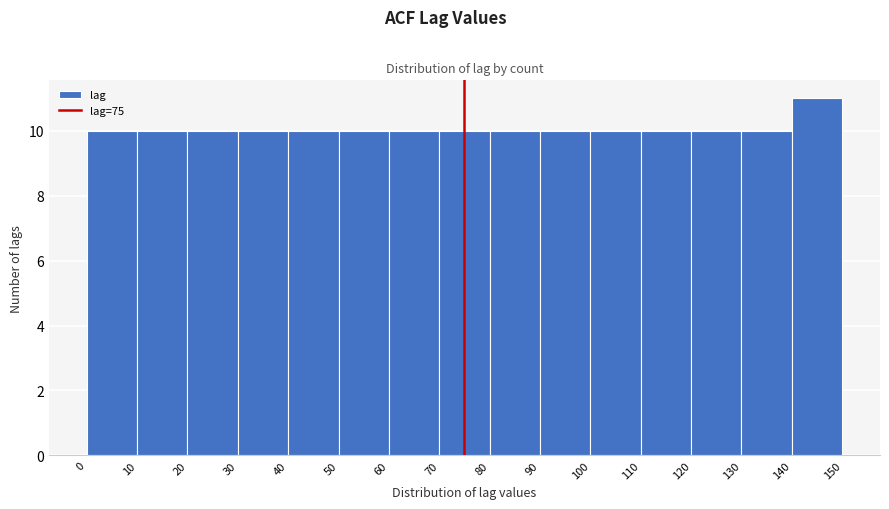

Reading left to right, list every bar in this chart as the range it spans on the x-axis followed by its height. The values are not printed on the chart, so give them approximately, as read against the axis.

0 to 10: 10
10 to 20: 10
20 to 30: 10
30 to 40: 10
40 to 50: 10
50 to 60: 10
60 to 70: 10
70 to 80: 10
80 to 90: 10
90 to 100: 10
100 to 110: 10
110 to 120: 10
120 to 130: 10
130 to 140: 10
140 to 150: 11